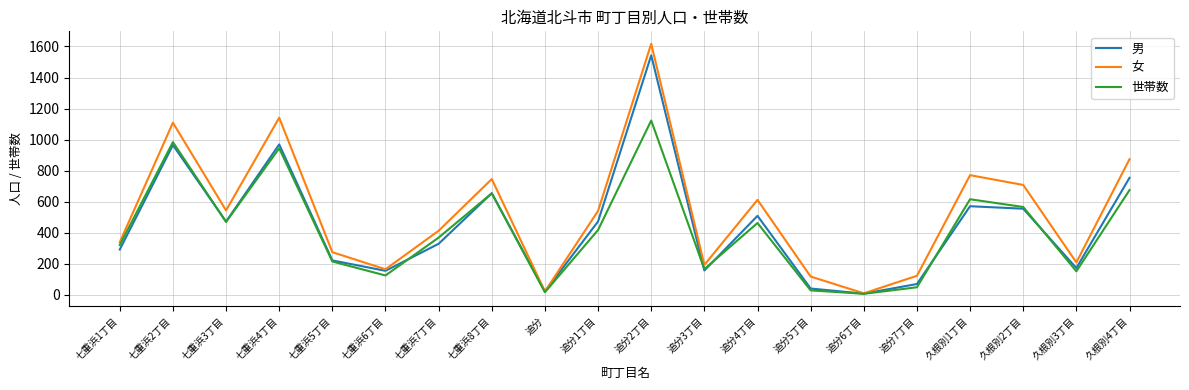

Rank the series at 追分2丁目 from highest to lowest value.

女, 男, 世帯数